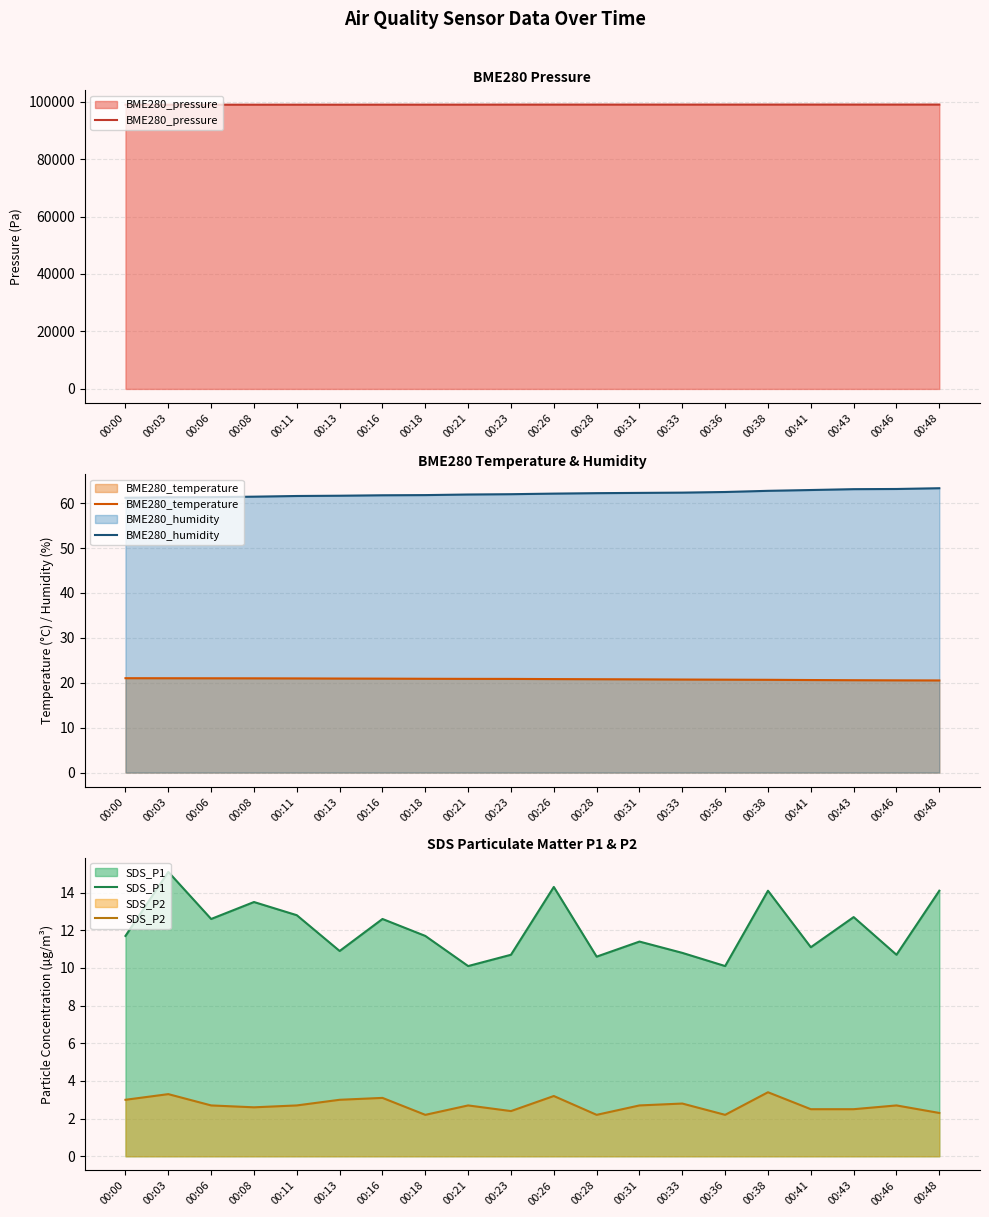

What is the lowest value of the BME280_humidity series?

61.2